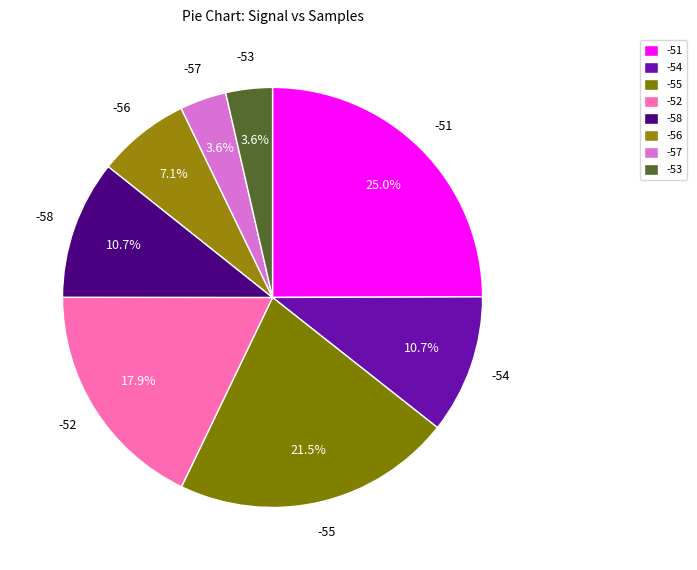

Count the number of slices in the pie.

8